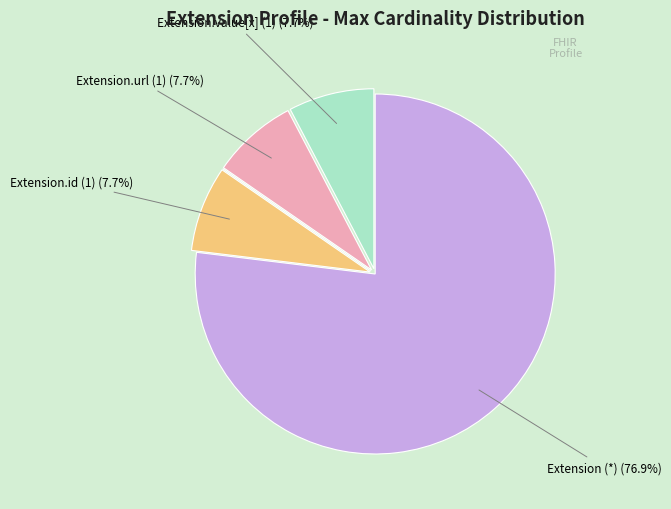

Is there any slice that represents more than half of the pie?

Yes